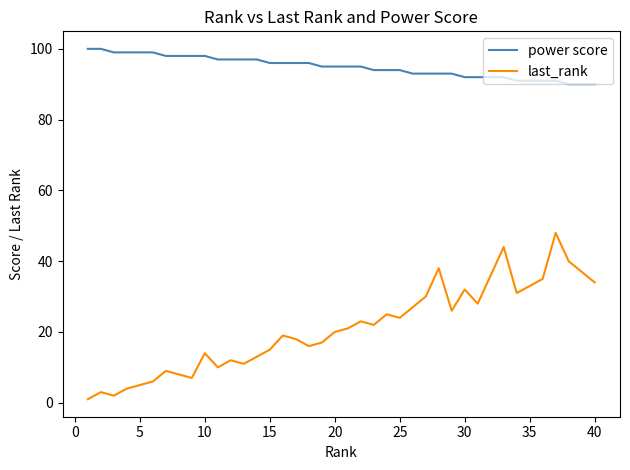

What is the difference between the maximum and minimum values in the last_rank series?

47